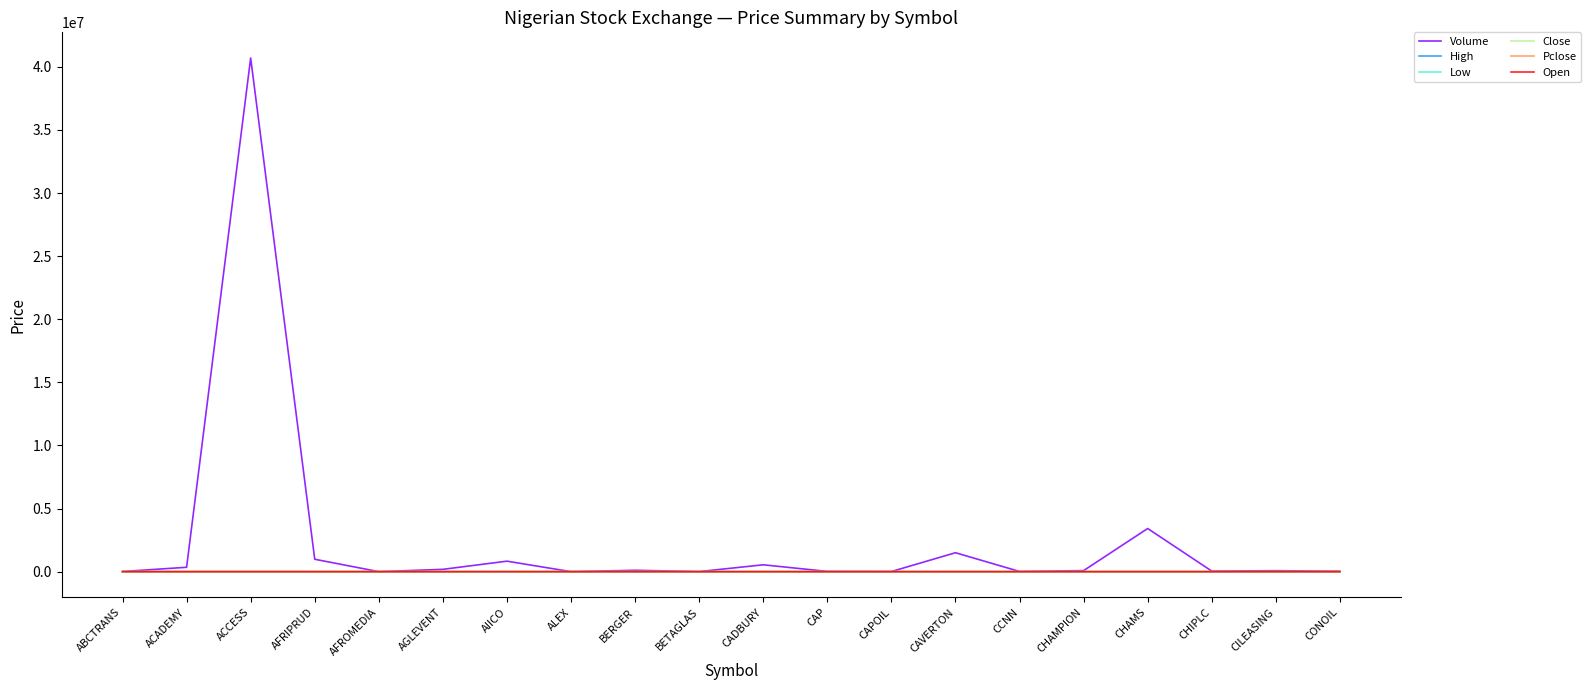

At which category is the sum across all series the highest?

ACCESS